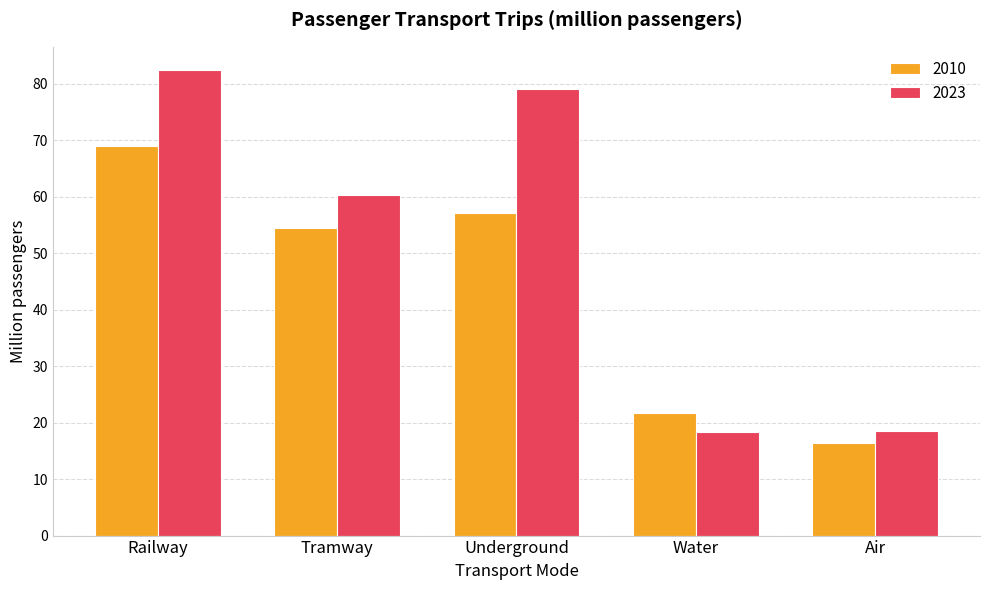

How many values in the 2023 series exceed 60?

3